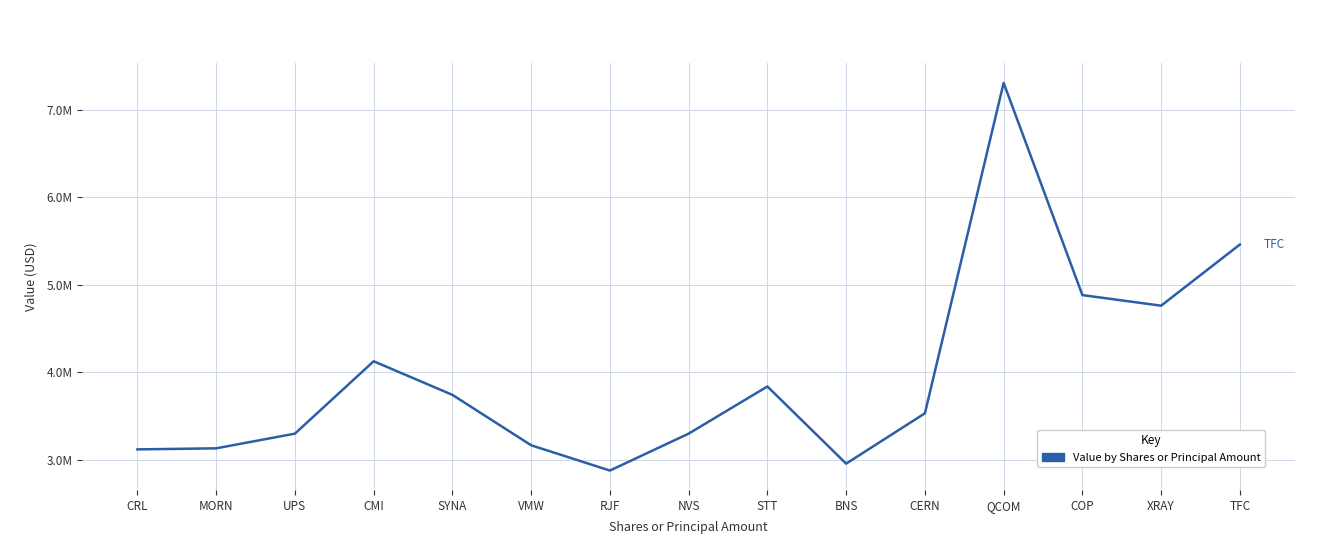

What is the difference between the maximum and minimum values?

4430000